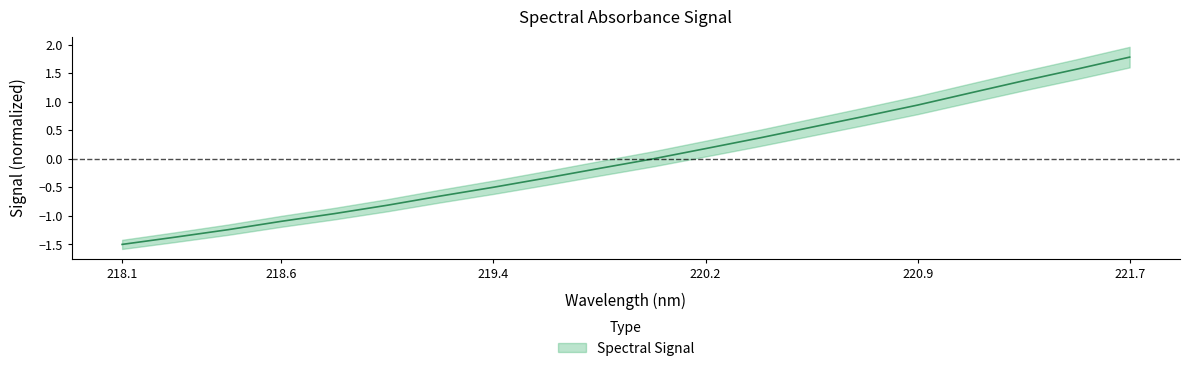

What position from the right is 219.4?

13